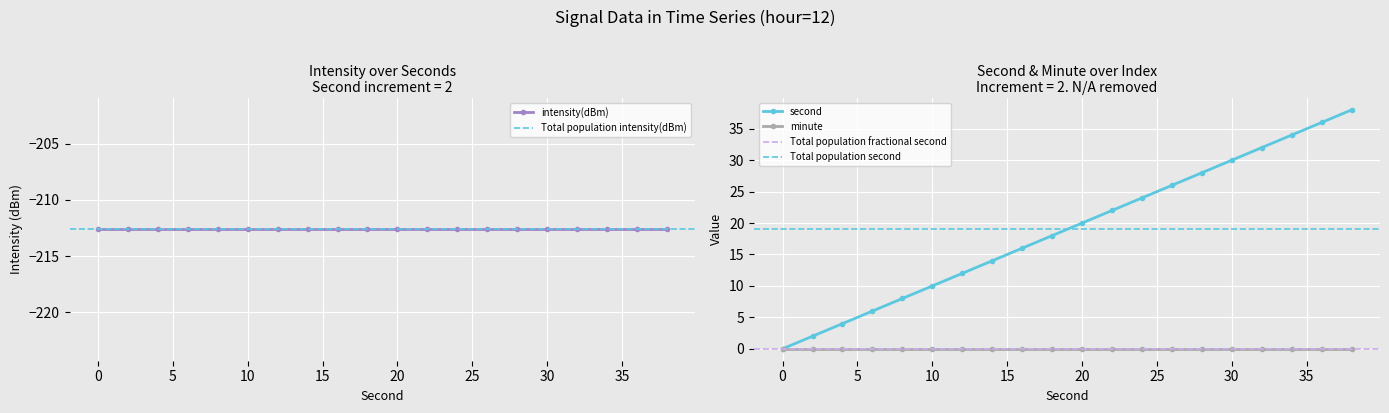

How many lines are shown in the chart?

4